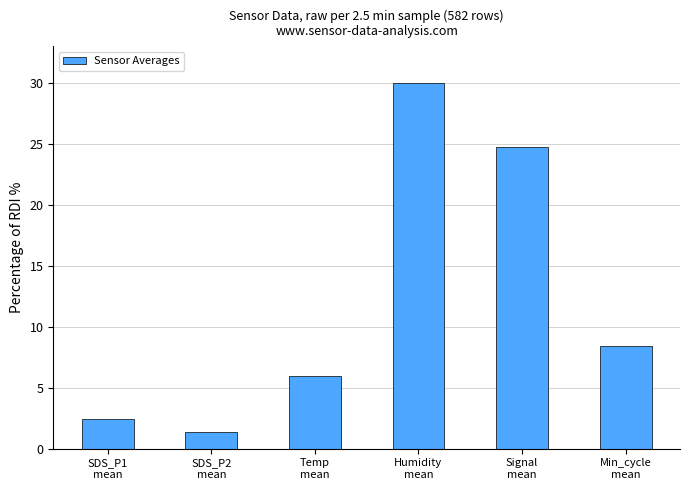

Is it true that the value at Signal
mean is 24.7?

True